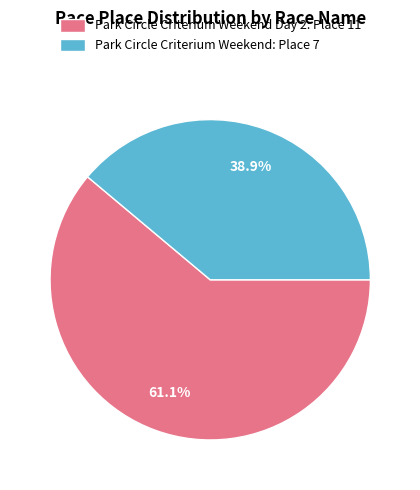

Between Park Circle Criterium Weekend Day 2: Place 11 and Park Circle Criterium Weekend: Place 7, which is larger?

Park Circle Criterium Weekend Day 2: Place 11